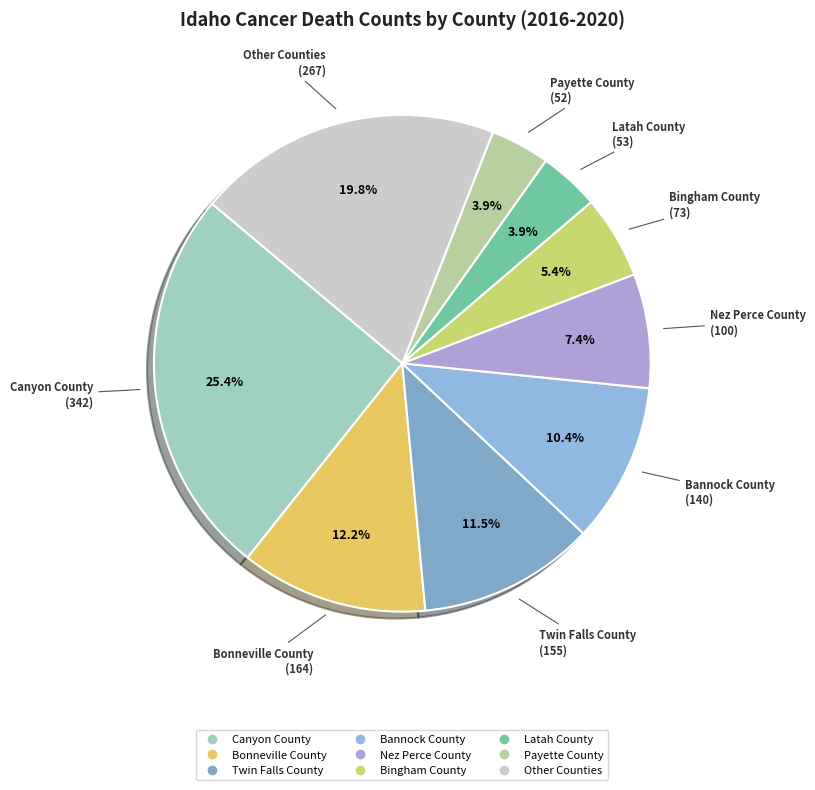

Is there any slice that represents more than half of the pie?

No